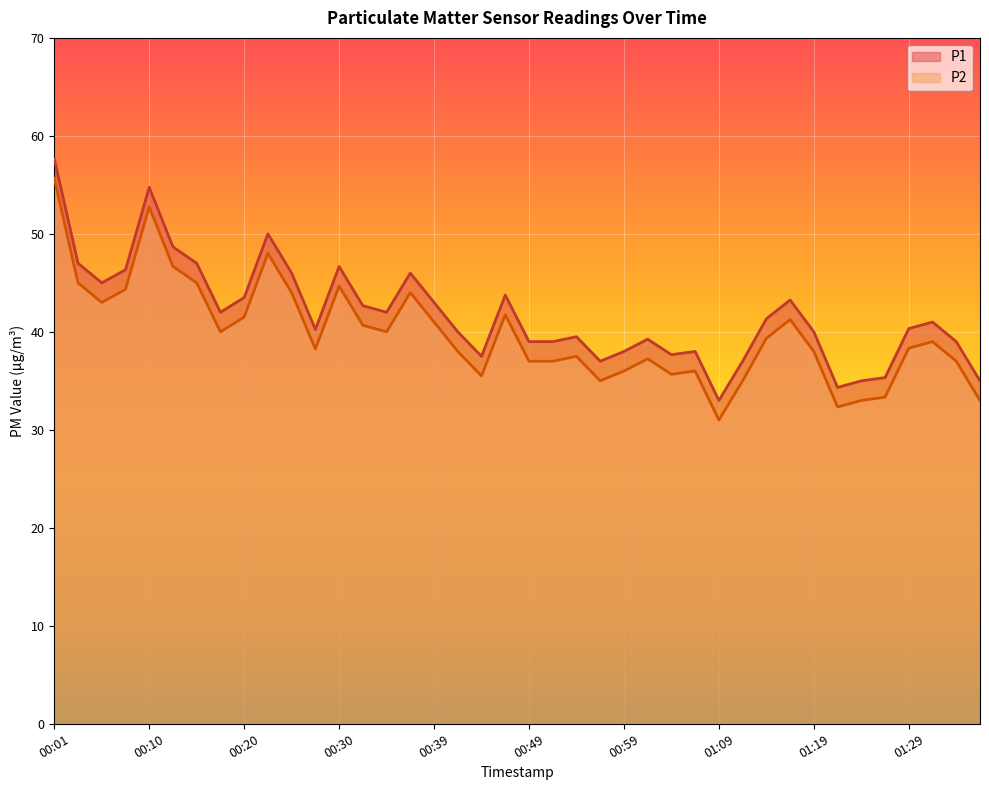

True or false: P1 and P2 cross at least once.

False